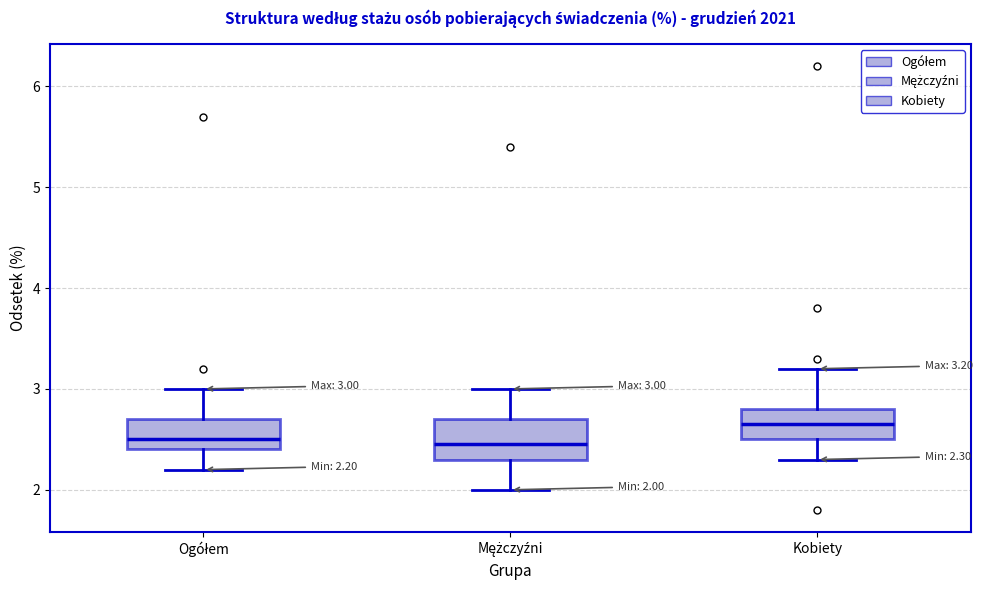

Which box is the tallest, from its lower edge to its upper edge?

Mężczyźni